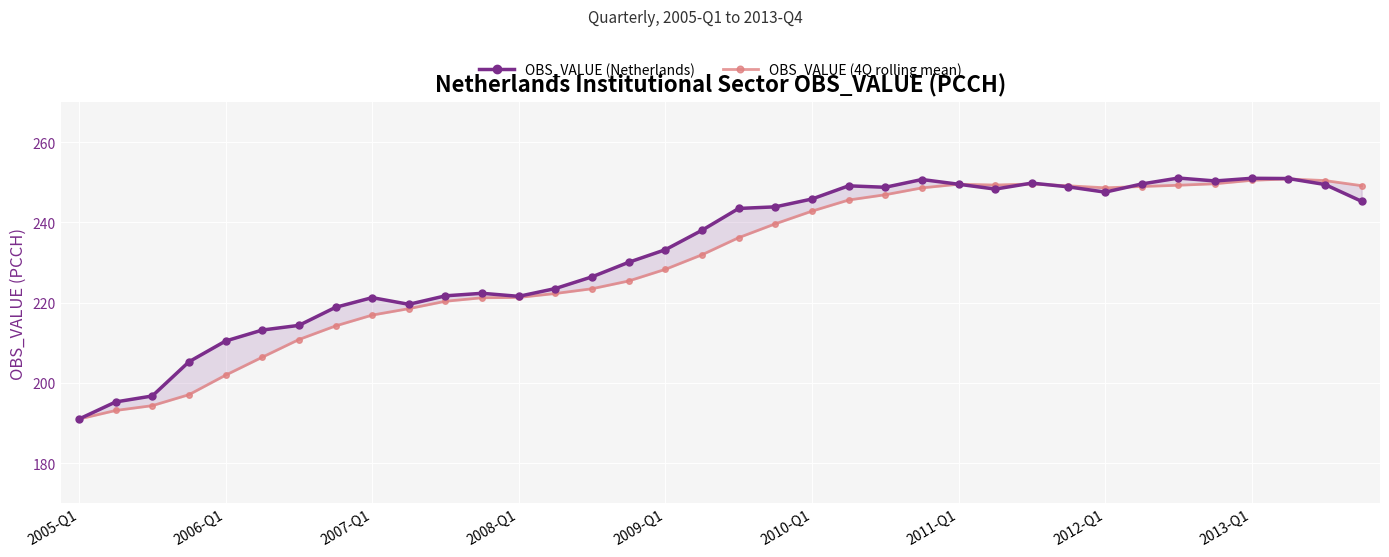

Is the value of OBS_VALUE (Netherlands) at 2005-Q1 greater than the value of OBS_VALUE (4Q rolling mean) at 23?

No